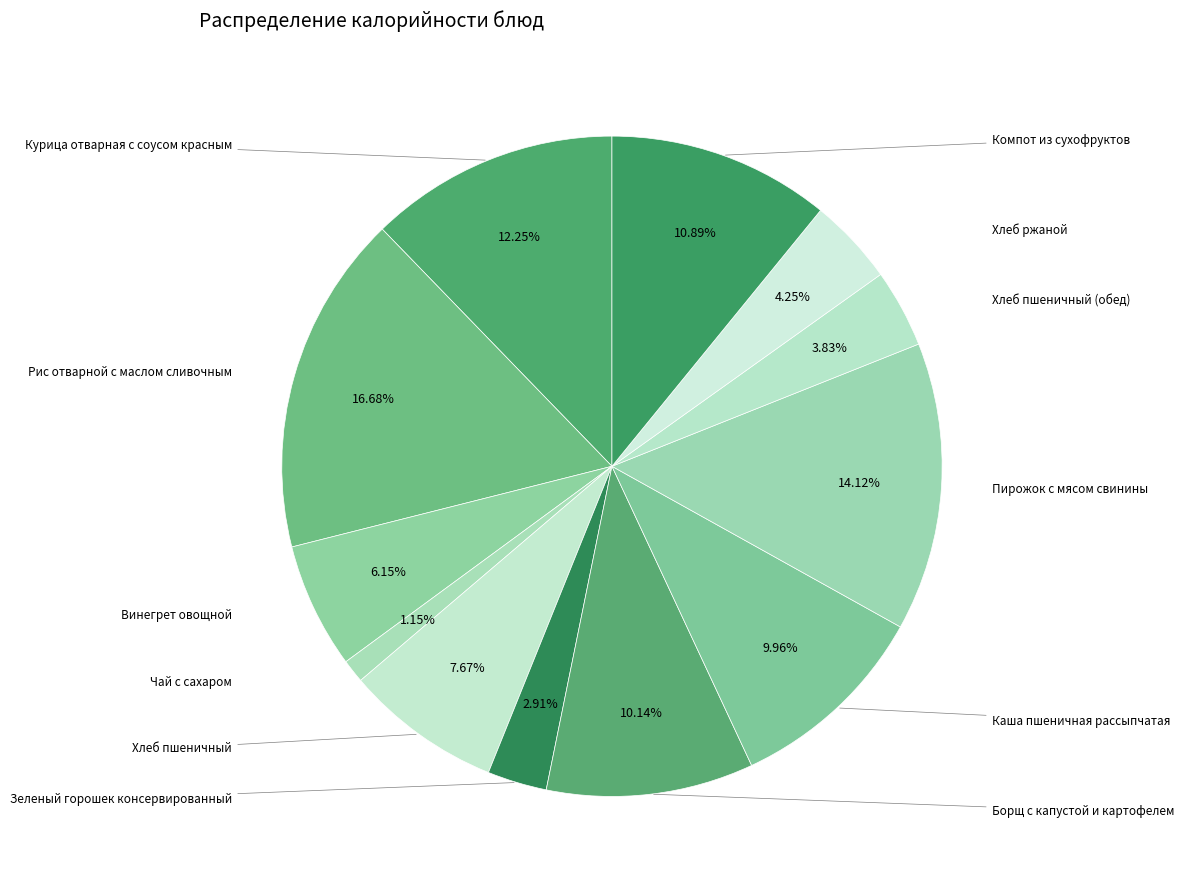

How many segments does this pie chart have?

12